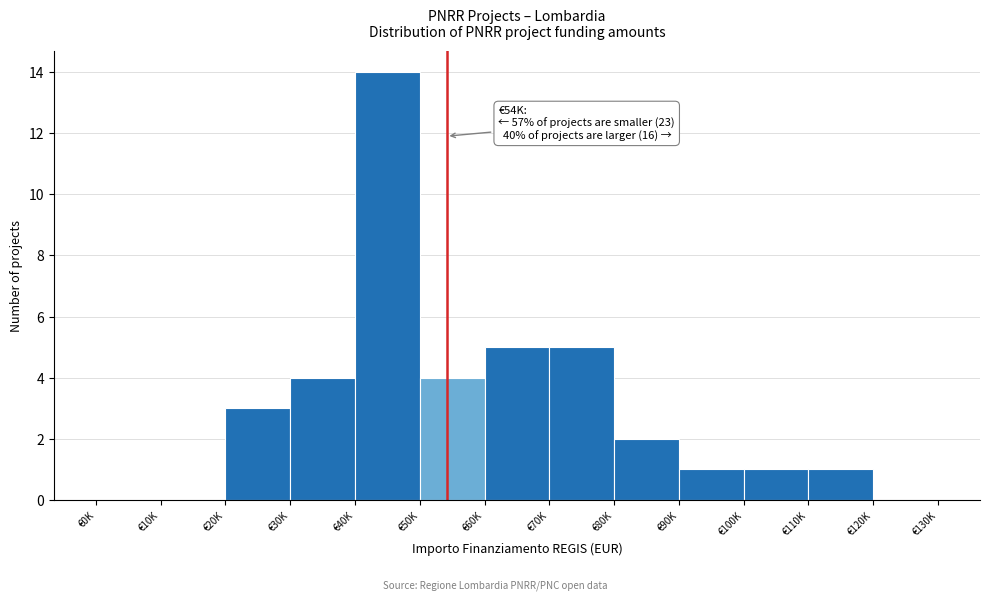

Reading left to right, list all the values displayed in this chart.

€0K=0	€10K=0	€20K=3	€30K=4	€40K=14	€50K=4	€60K=5	€70K=5	€80K=2	€90K=1	€100K=1	€110K=1	€120K=0